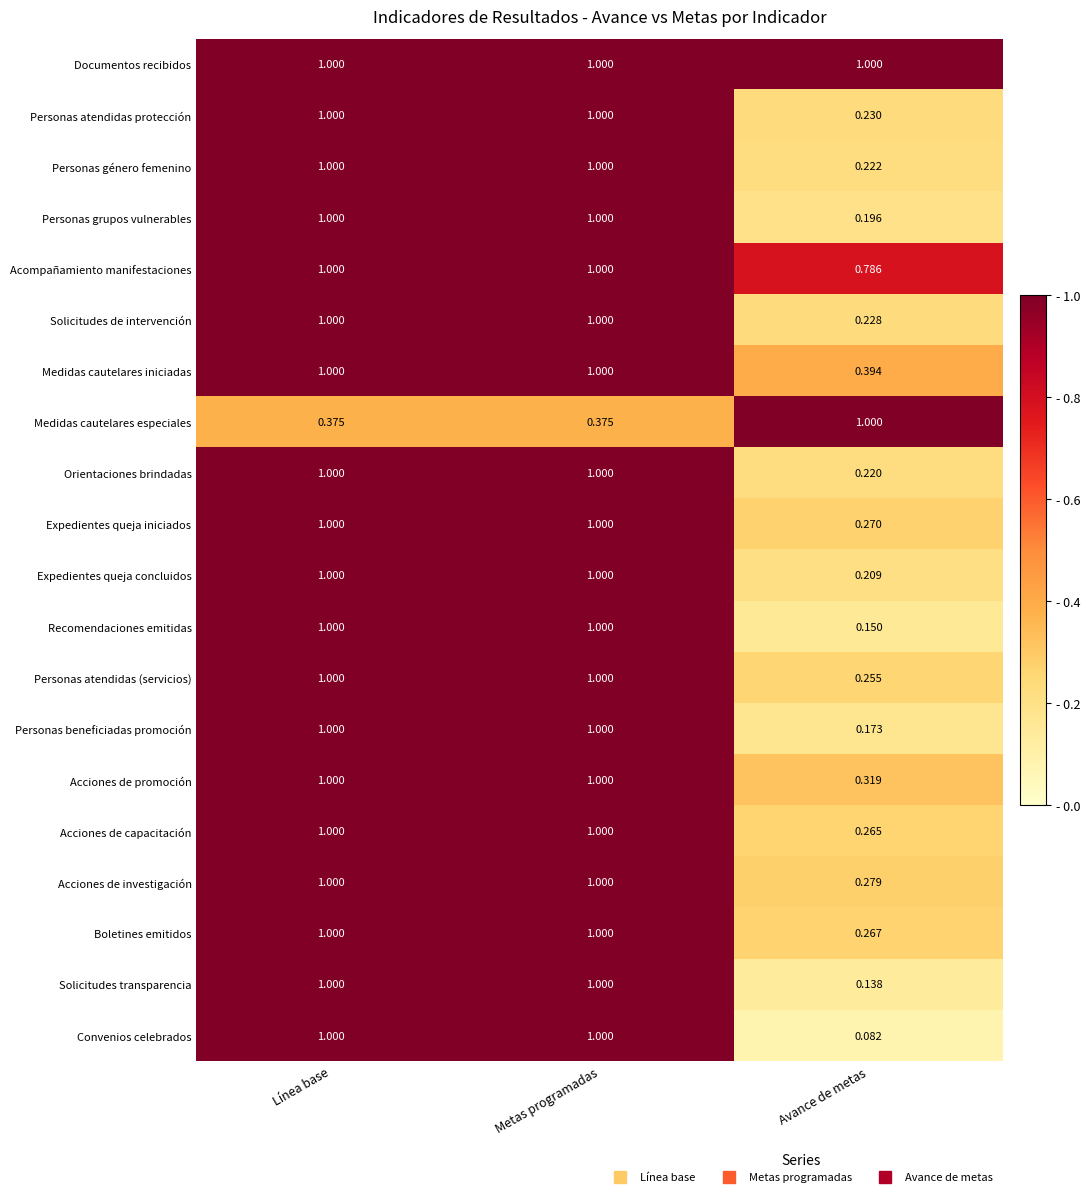

Which series changed the most between Metas programadas and Avance de metas?

Convenios celebrados